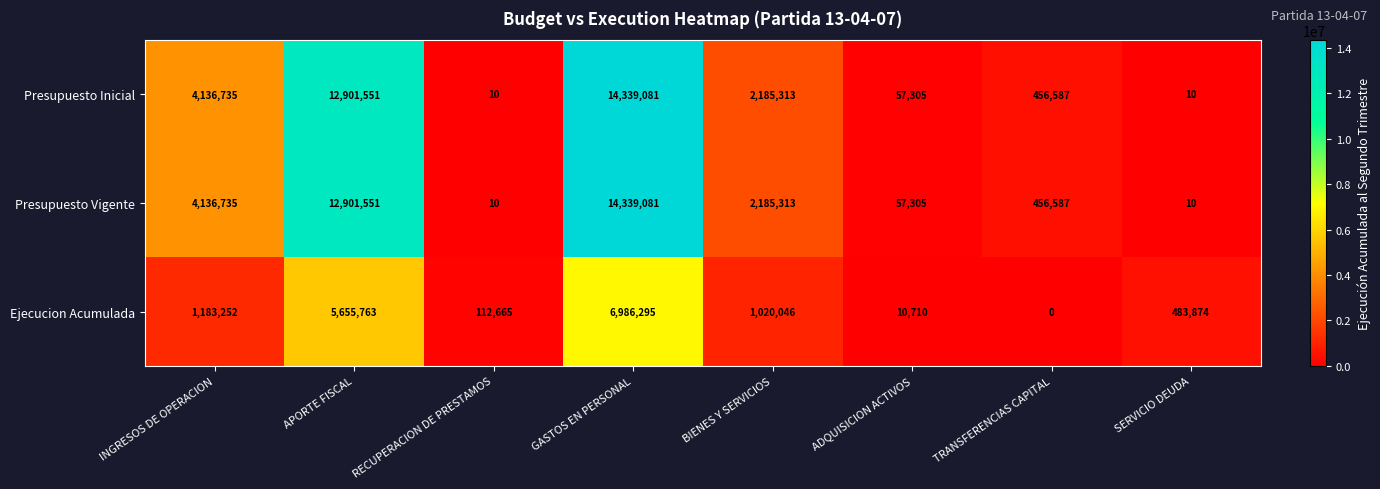

Reading left to right, extract all data points from this chart.

Presupuesto Inicial: INGRESOS DE OPERACION=4136735	APORTE FISCAL=12901551	RECUPERACION DE PRESTAMOS=10	GASTOS EN PERSONAL=14339081	BIENES Y SERVICIOS=2185313	ADQUISICION ACTIVOS=57305	TRANSFERENCIAS CAPITAL=456587	SERVICIO DEUDA=10
Presupuesto Vigente: INGRESOS DE OPERACION=4136735	APORTE FISCAL=12901551	RECUPERACION DE PRESTAMOS=10	GASTOS EN PERSONAL=14339081	BIENES Y SERVICIOS=2185313	ADQUISICION ACTIVOS=57305	TRANSFERENCIAS CAPITAL=456587	SERVICIO DEUDA=10
Ejecucion Acumulada: INGRESOS DE OPERACION=1183252	APORTE FISCAL=5655763	RECUPERACION DE PRESTAMOS=112665	GASTOS EN PERSONAL=6986295	BIENES Y SERVICIOS=1020046	ADQUISICION ACTIVOS=10710	TRANSFERENCIAS CAPITAL=0	SERVICIO DEUDA=483874